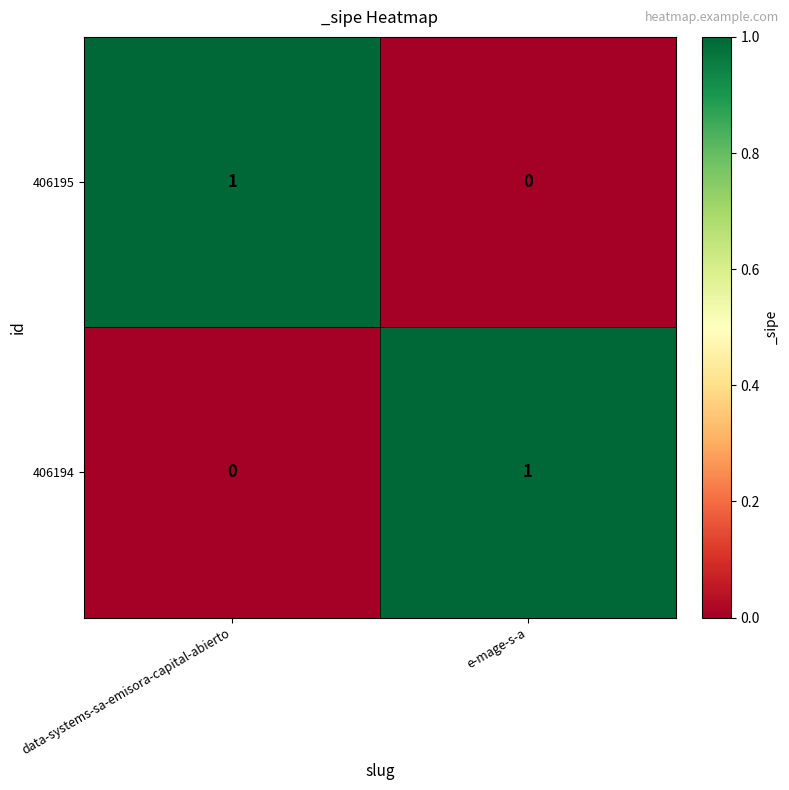

Is the value of 406195 at e-mage-s-a greater than the value of 406194 at e-mage-s-a?

No